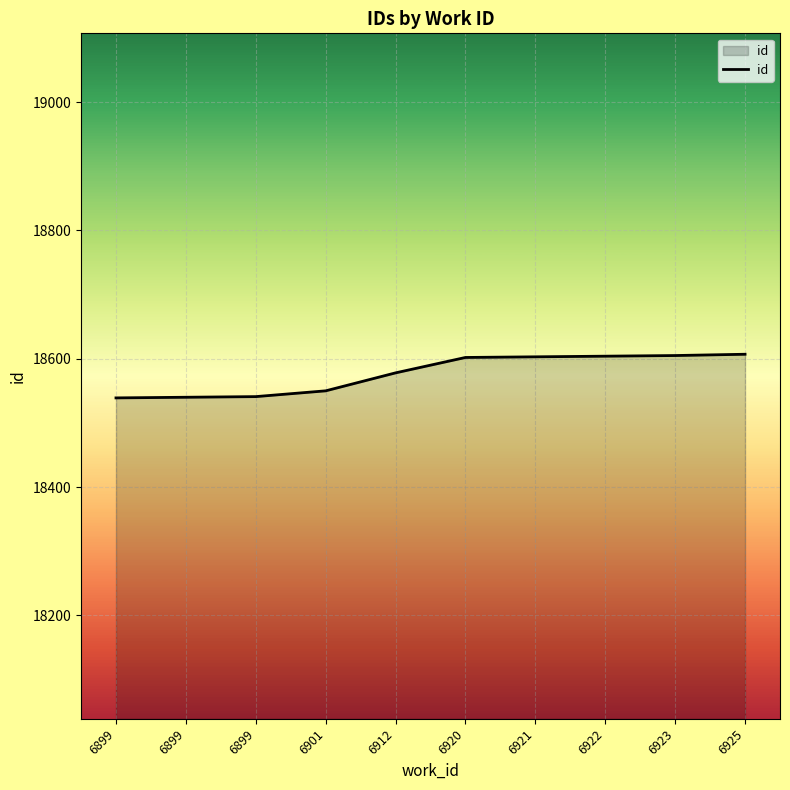

Count the number of categories in the chart.

10